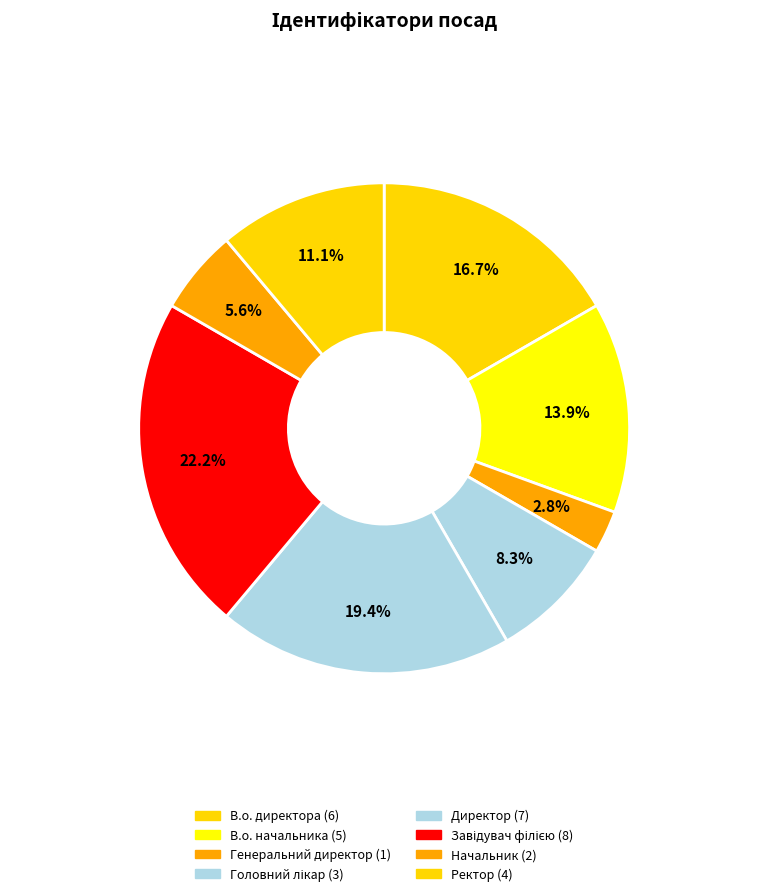

Is it true that Директор is 8% of the pie?

False